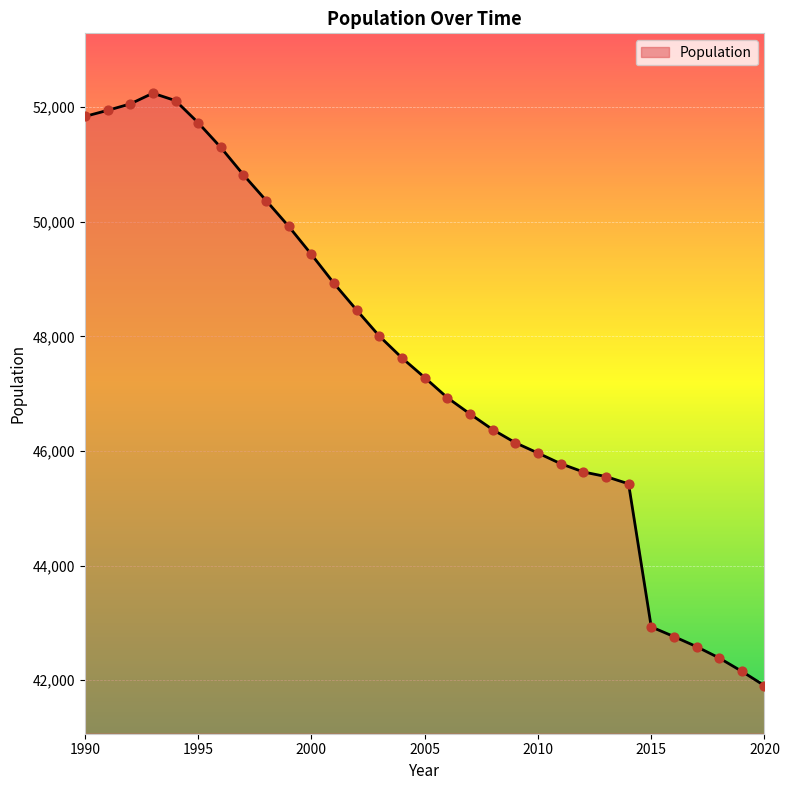

What is the minimum value shown in the chart?

41902.4